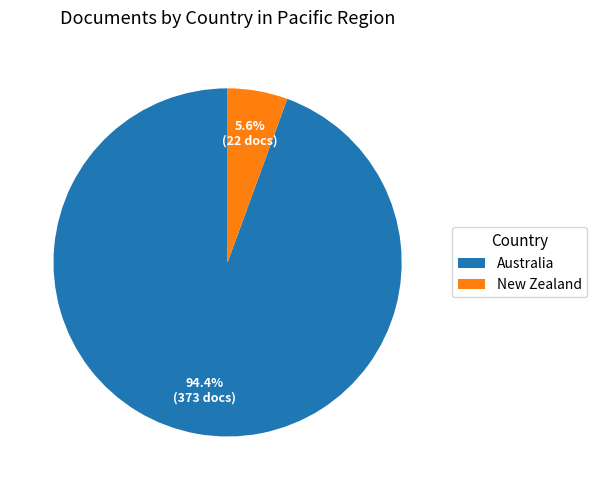

What portion of the pie excludes New Zealand?

94.4%